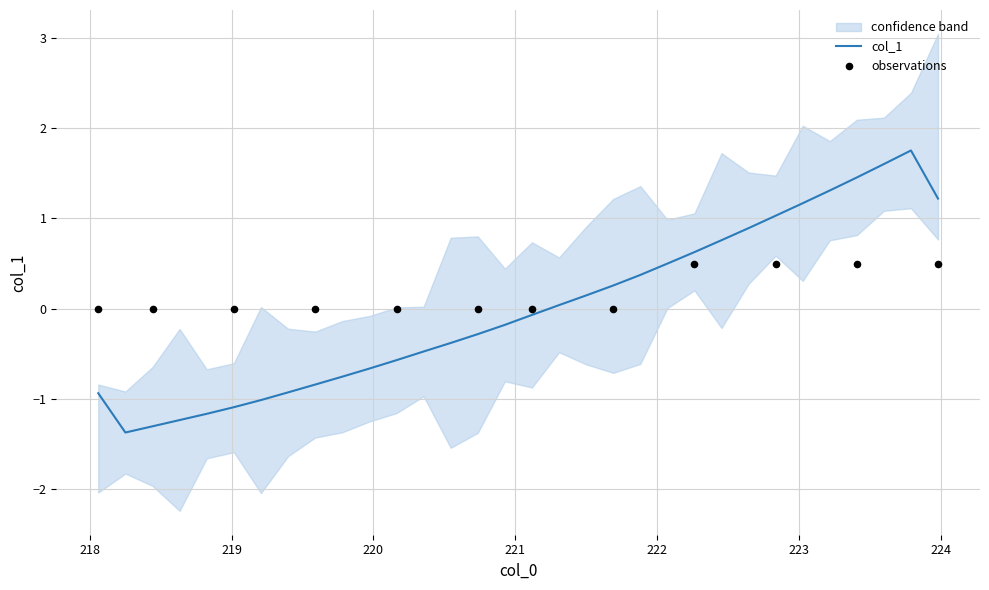

Between 221.4993 and 220.1623, which is larger?

221.4993